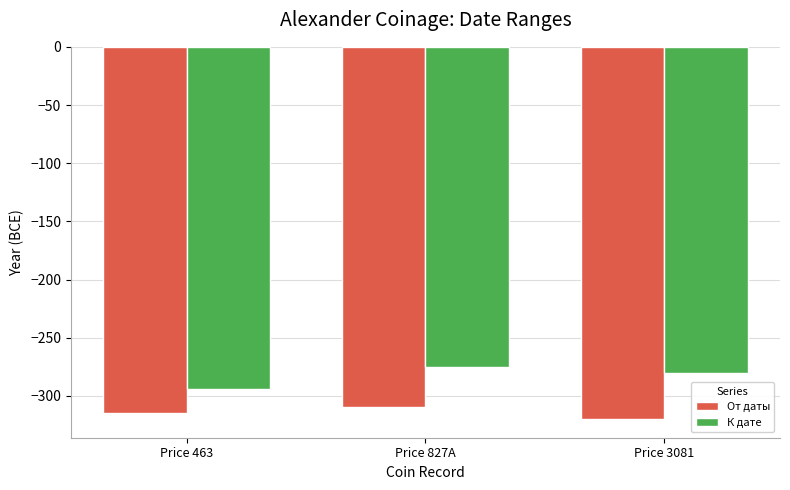

How many groups of bars are there?

3